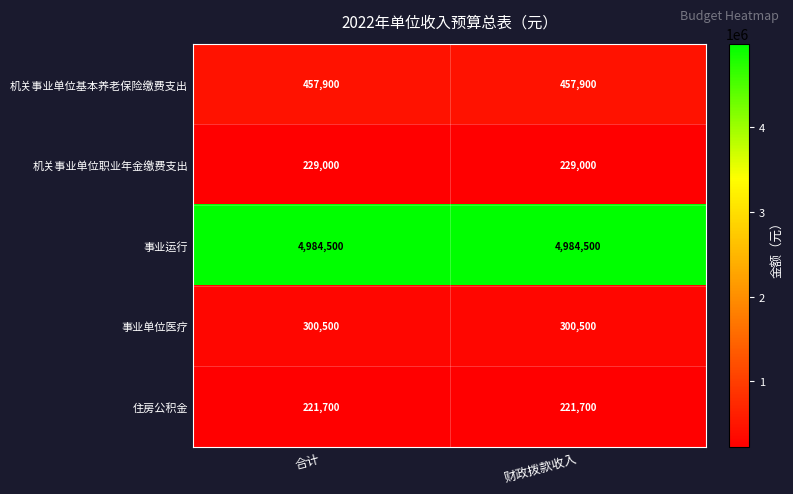

Reading right to left, transcribe all the data shown in this chart.

机关事业单位基本养老保险缴费支出: 457900	457900
机关事业单位职业年金缴费支出: 229000	229000
事业运行: 4984500	4984500
事业单位医疗: 300500	300500
住房公积金: 221700	221700